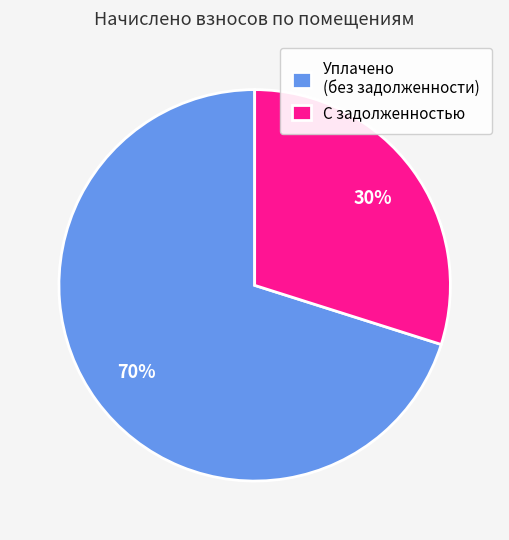

What is the ratio of the value at С задолженностью to the value at Уплачено (без задолженности)?

0.4